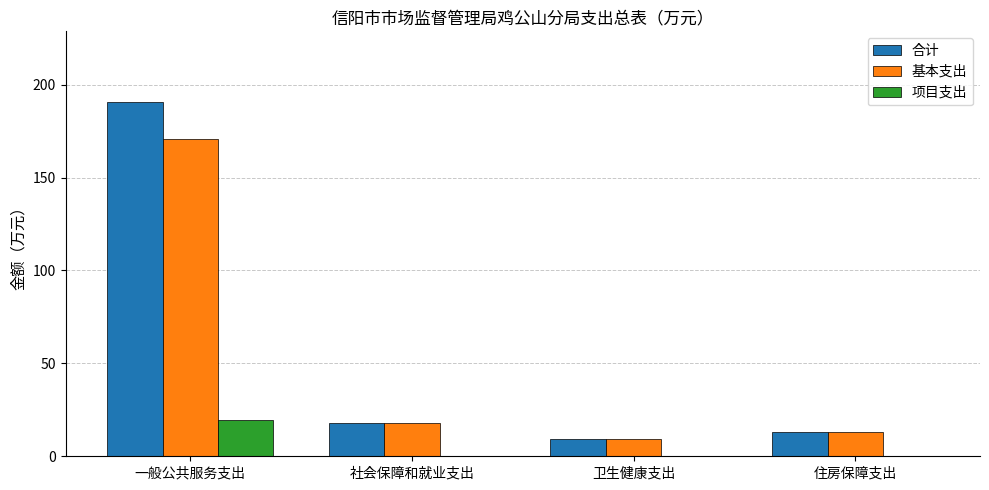

Reading left to right, what are all the values shown in this chart?

合计: 一般公共服务支出=190.6	社会保障和就业支出=17.7	卫生健康支出=9.1	住房保障支出=13.2
基本支出: 一般公共服务支出=171.0	社会保障和就业支出=17.7	卫生健康支出=9.1	住房保障支出=13.2
项目支出: 一般公共服务支出=19.7	社会保障和就业支出=0.0	卫生健康支出=0.0	住房保障支出=0.0